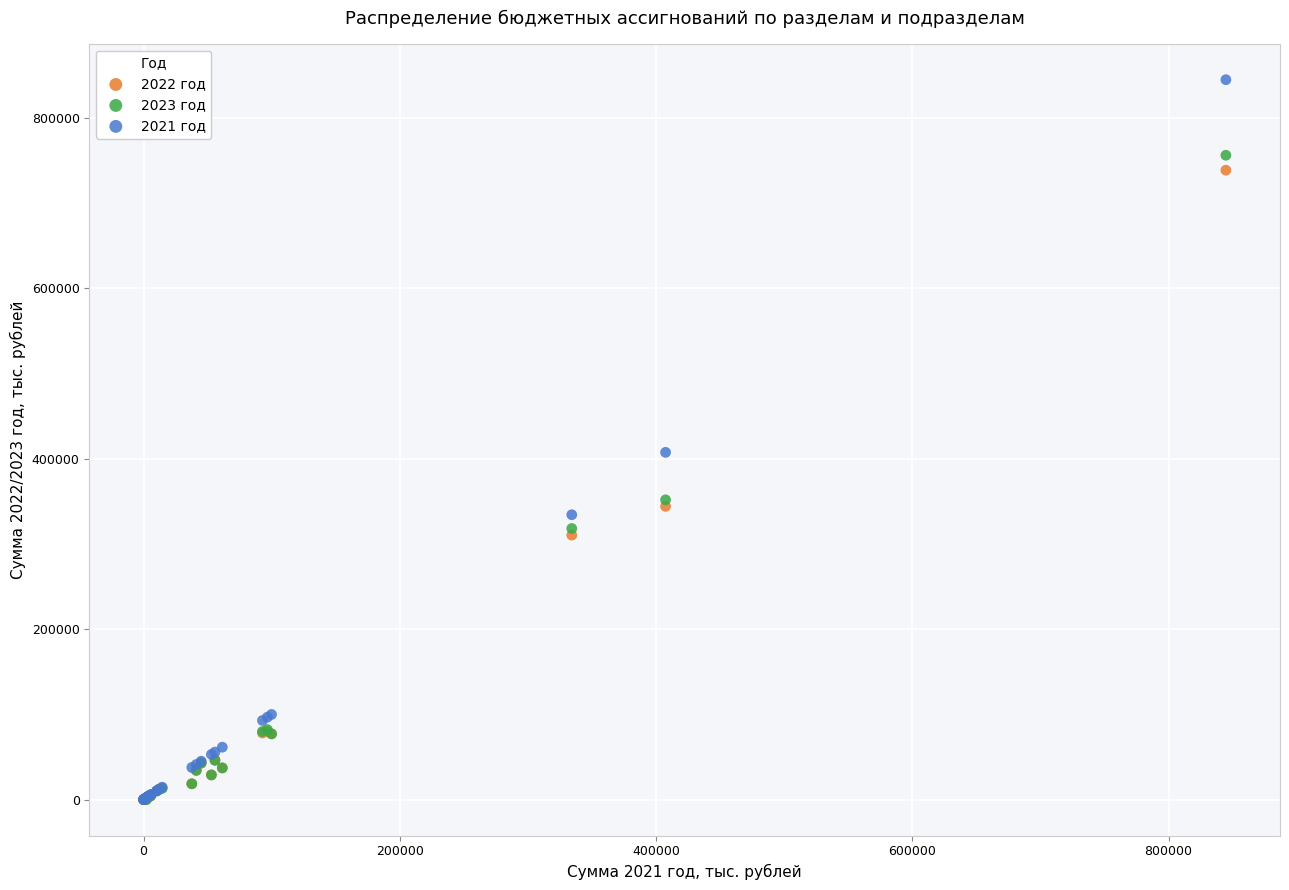

Across all series, what Y value is closest to 422358?

407423.9